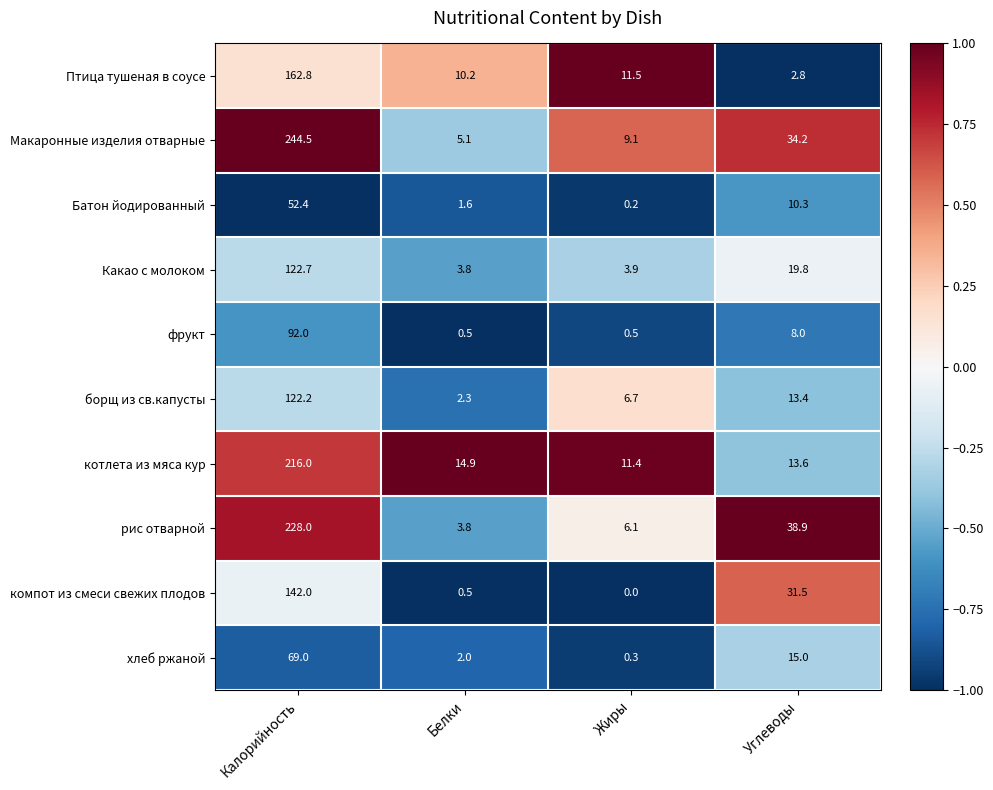

How many data points does each series have?

4